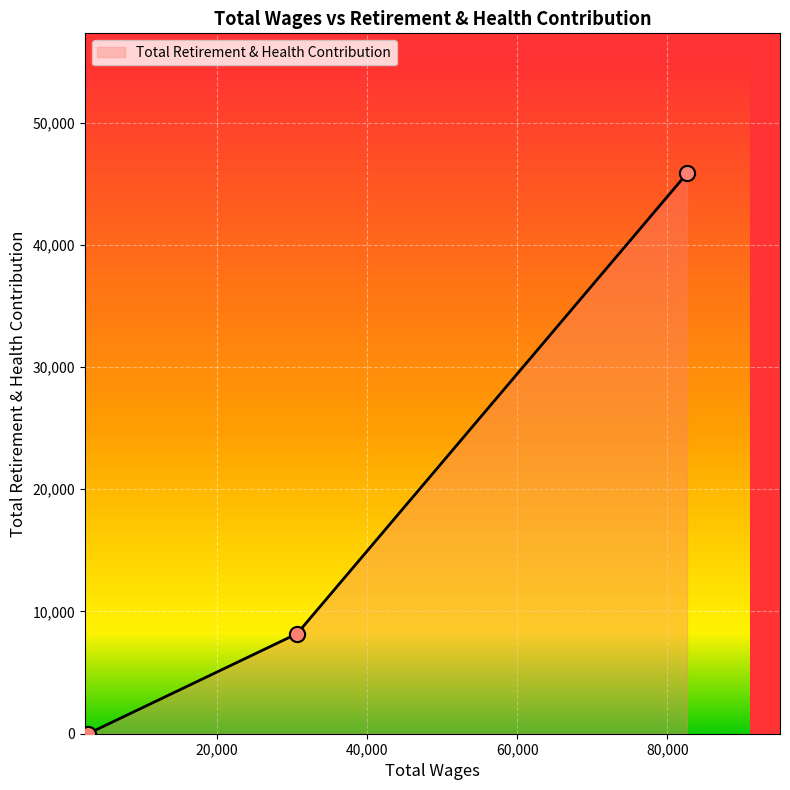

What is the greatest value displayed?

45841